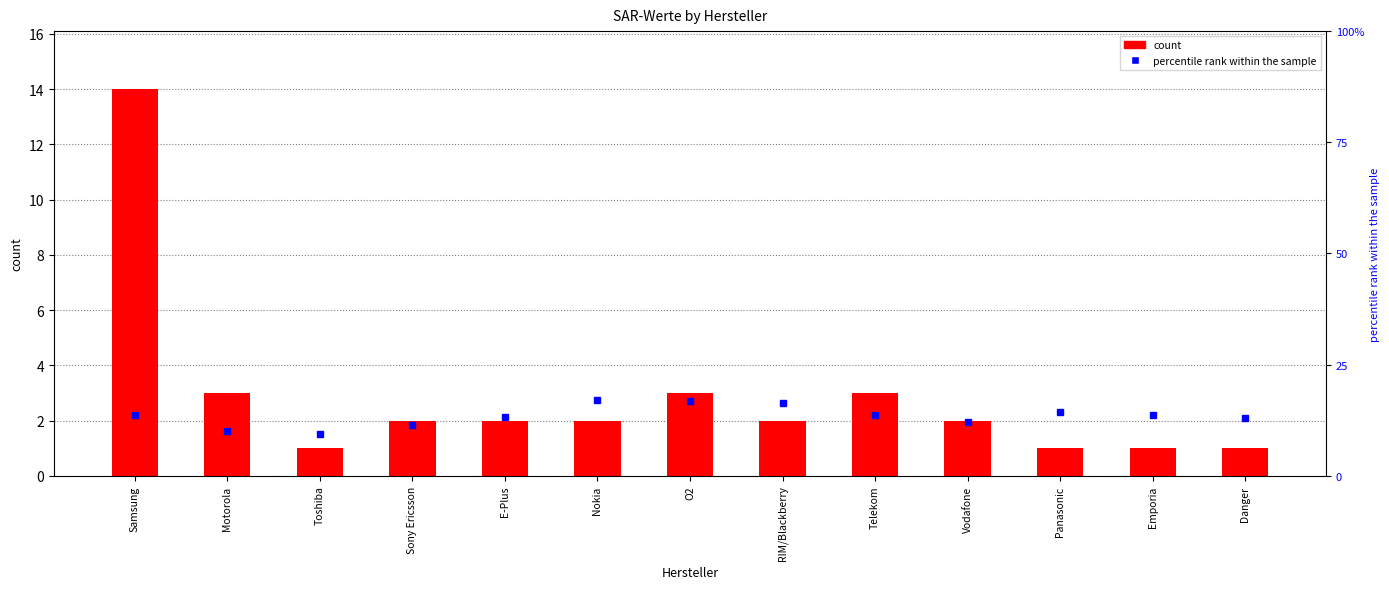

Between Emporia and Vodafone, which is larger?

Vodafone